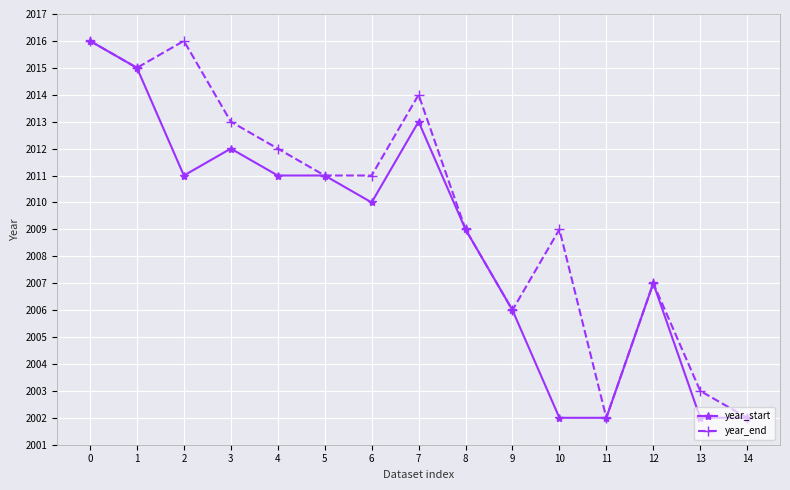

What is the total value across all series at 3?

4025